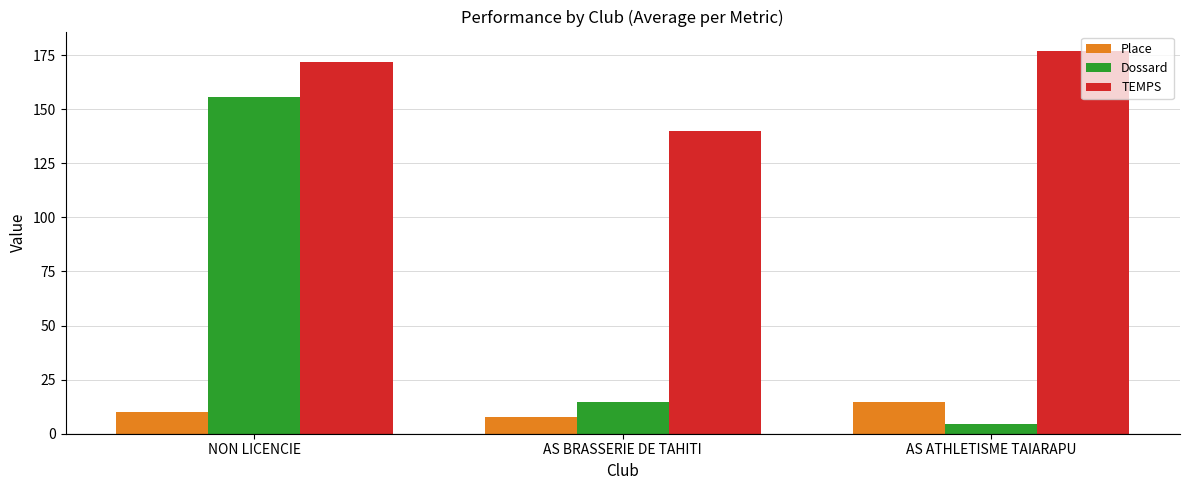

Are the bars horizontal?

No